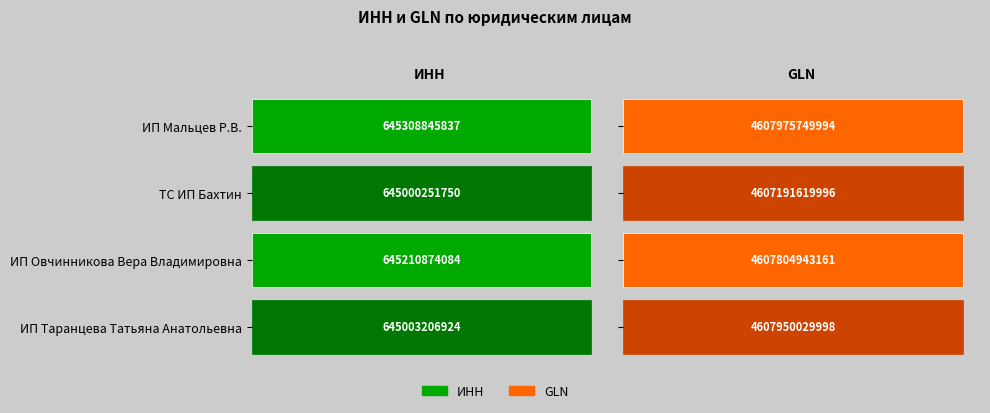

At how many categories does at least one series exceed 2653495369039?

4